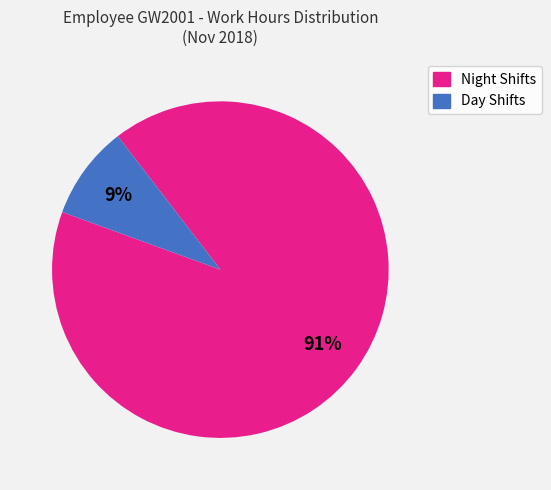

To the nearest percent, what is the average slice percentage?

50%